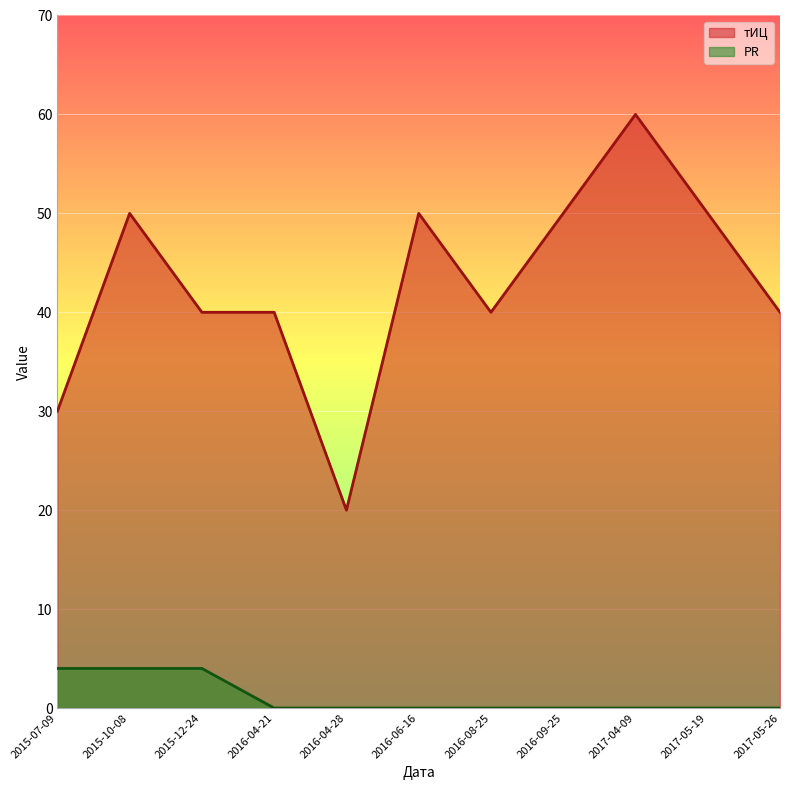

Where is the first local maximum for тИЦ?

2015-10-08